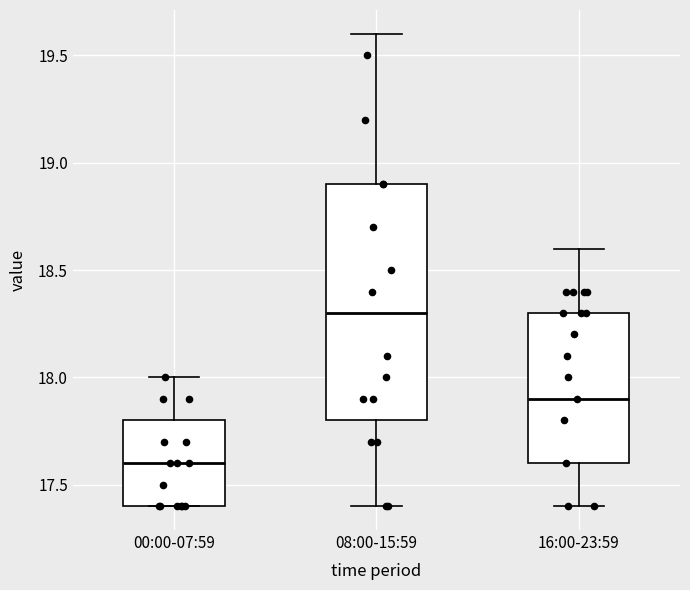

Reading left to right, read every box against the y-axis: the position of its median line, the range the box covers, and the ends of its whiskers. The values are not printed on the chart, so give them approximately, as read against the axis.

00:00-07:59: median 17.6, box 17.4 to 17.8, whiskers 17.4 to 18.0
08:00-15:59: median 18.3, box 17.8 to 18.9, whiskers 17.4 to 19.6
16:00-23:59: median 17.9, box 17.6 to 18.3, whiskers 17.4 to 18.6